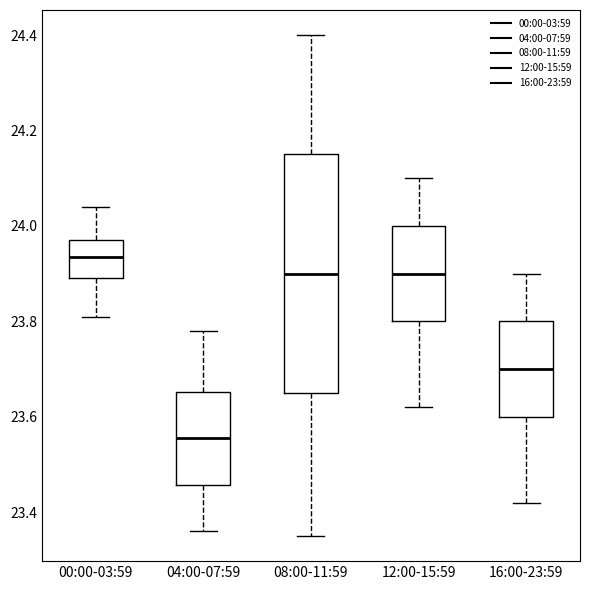

Which box's median line is the lowest?

04:00-07:59